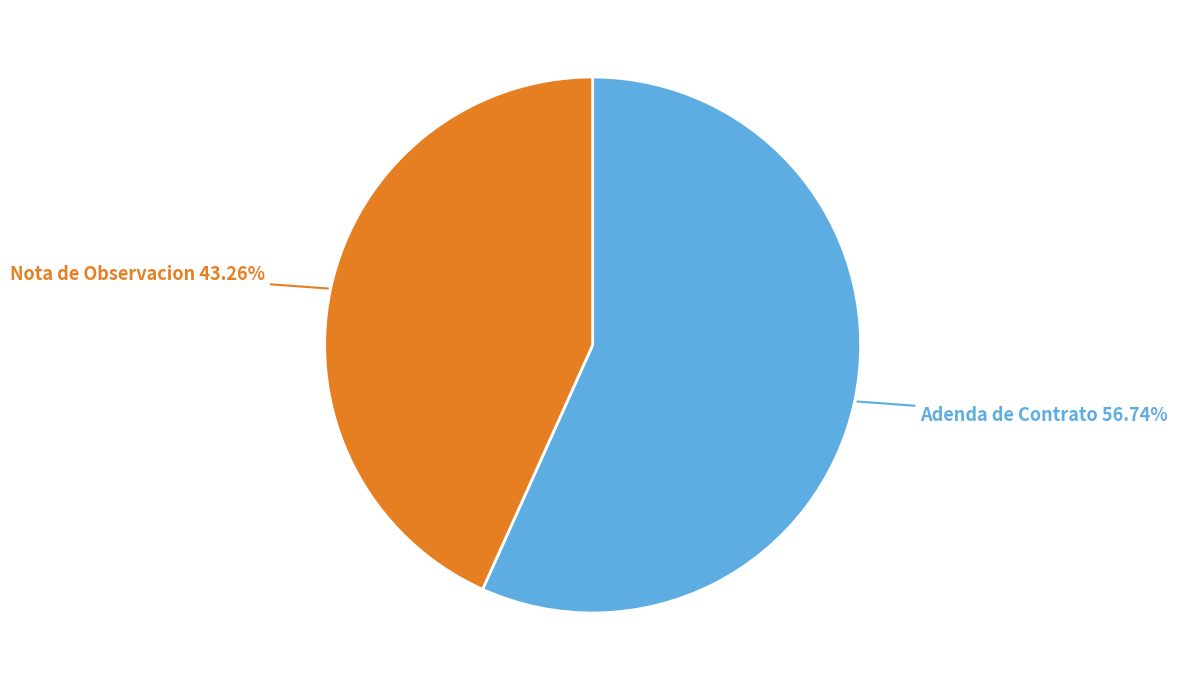

Rank the categories by value from highest to lowest.

Adenda de Contrato, Nota de Observacion